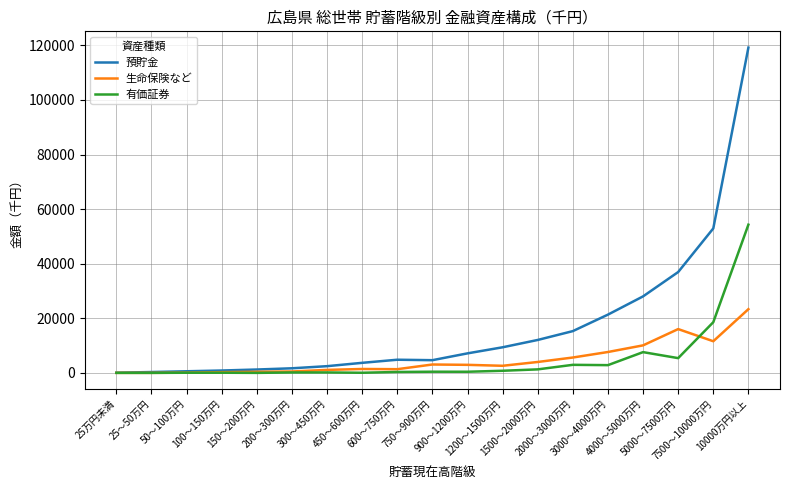

What is the difference between the maximum and minimum values in the 預貯金 series?

119104